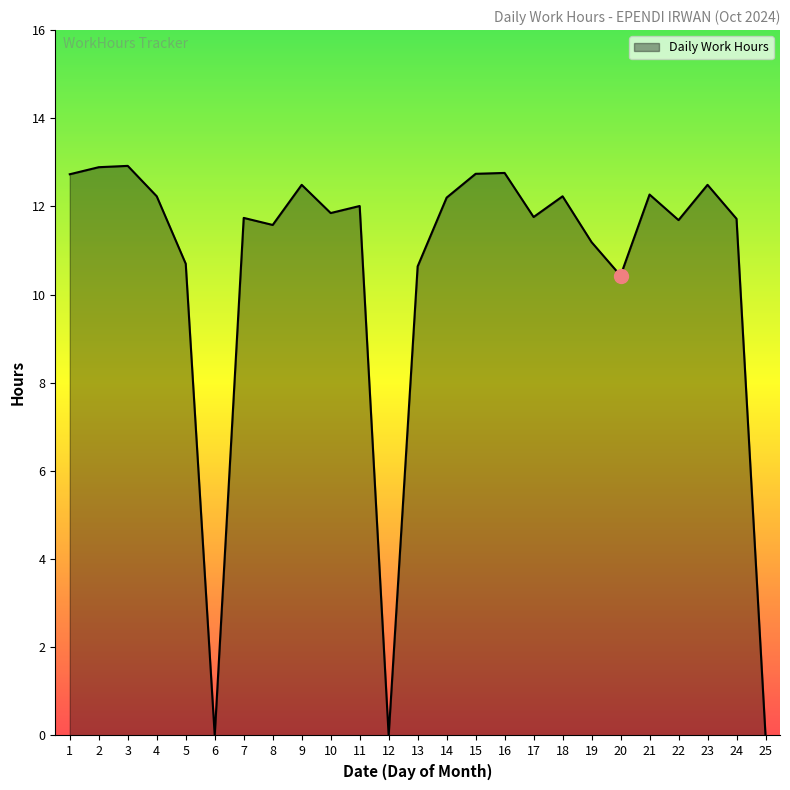

What is the greatest value displayed?

12.9